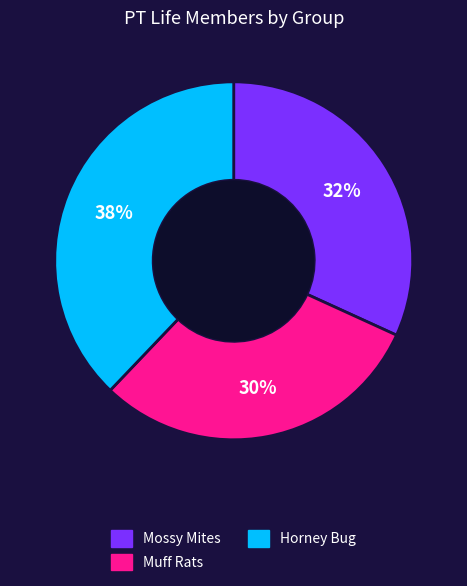

Is it true that Mossy Mites is 32% of the pie?

True